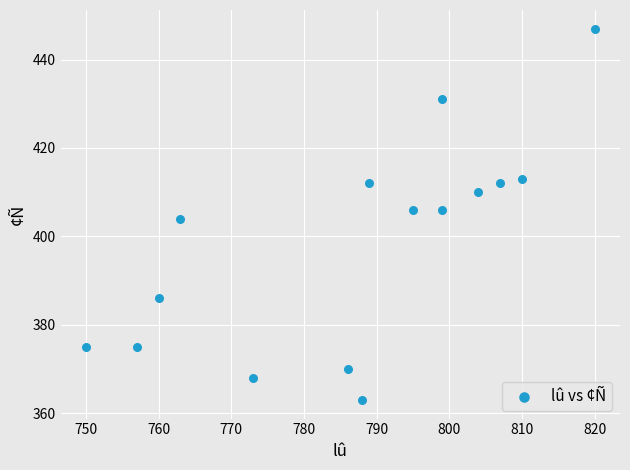

What is the range of Y values (max minus min)?

84